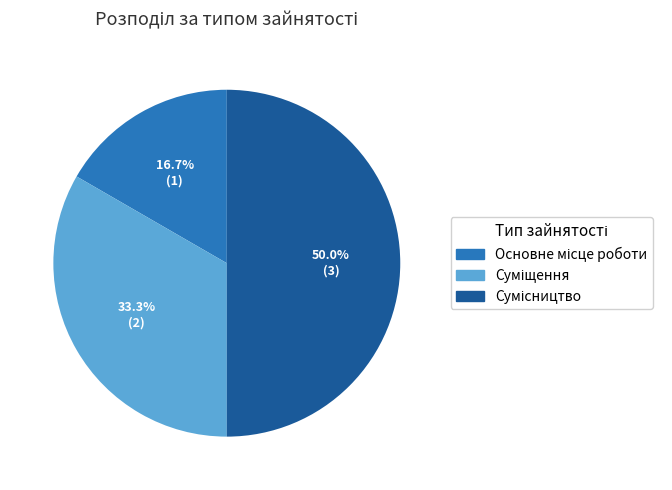

How many slices are in this pie chart?

3